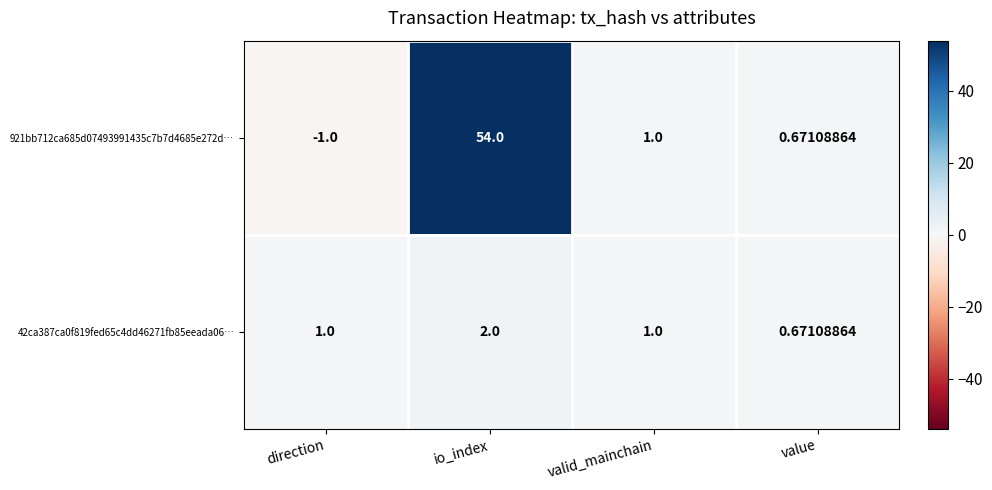

Which series has the largest total across all categories?

921bb712ca685d07493991435c7b7d4685e272d…